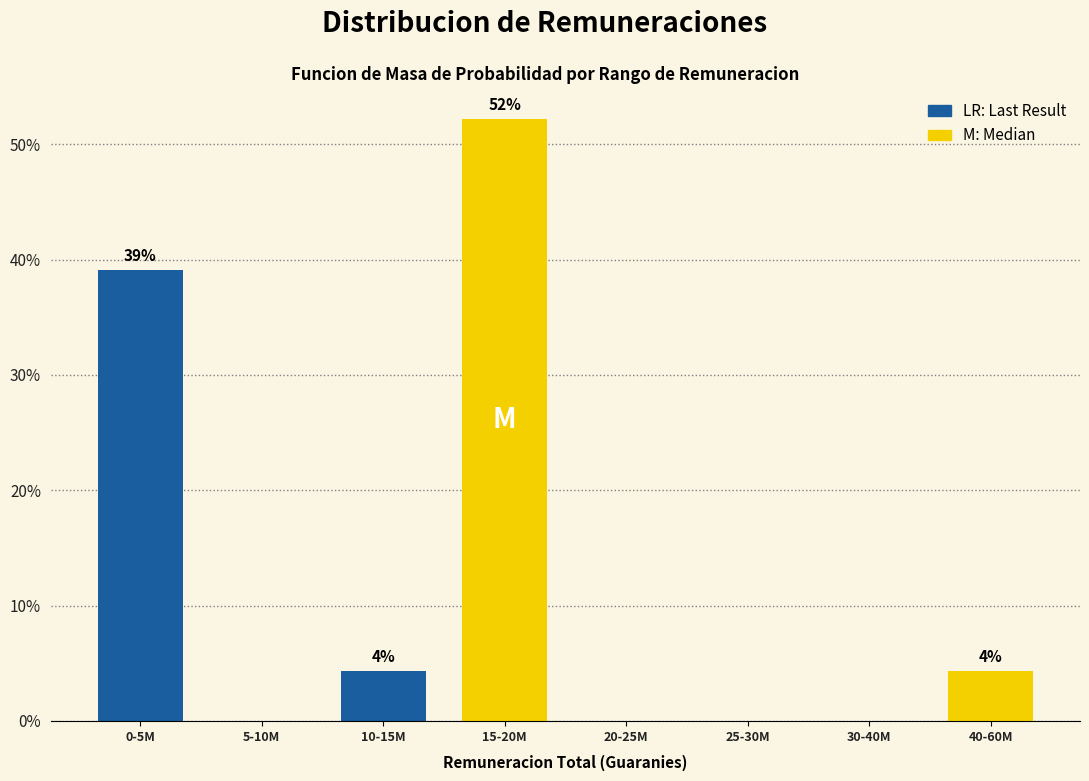

What is the greatest value displayed?

52.2